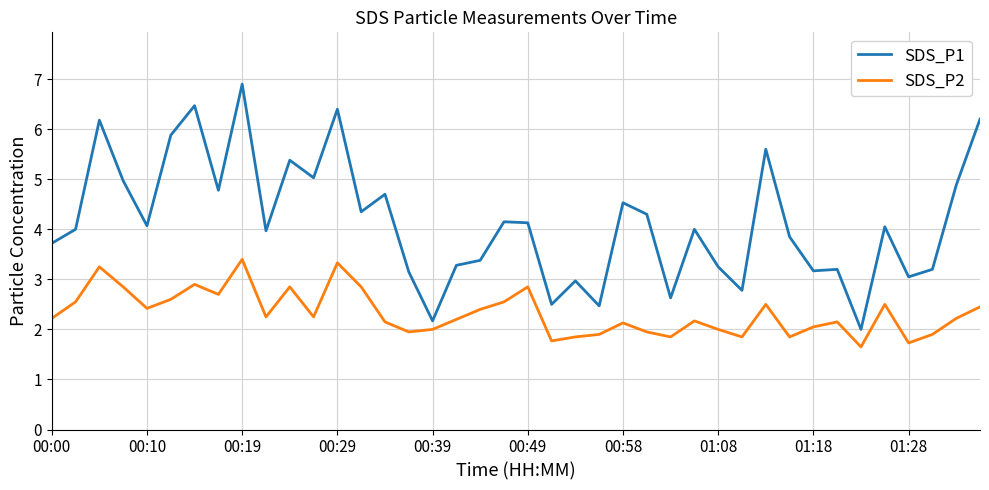

What is the difference between the maximum and minimum values in the SDS_P1 series?

4.9